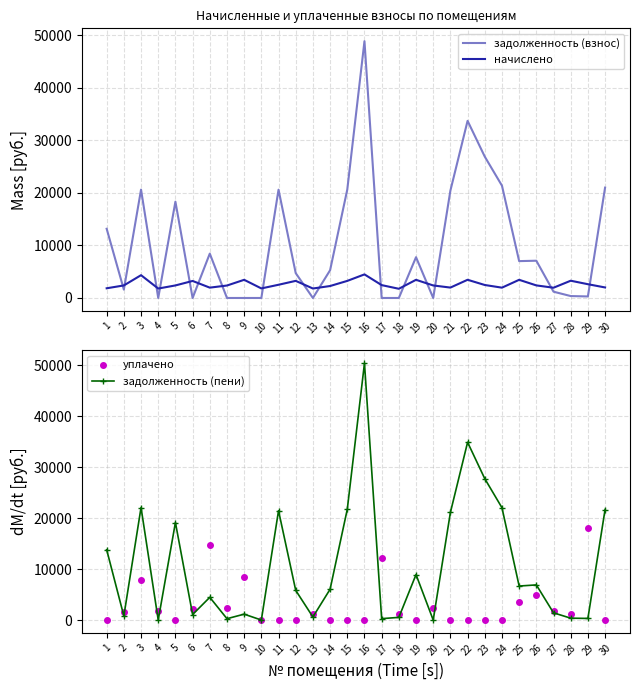

How many data points in задолженность (пени) are less than 6042?

15